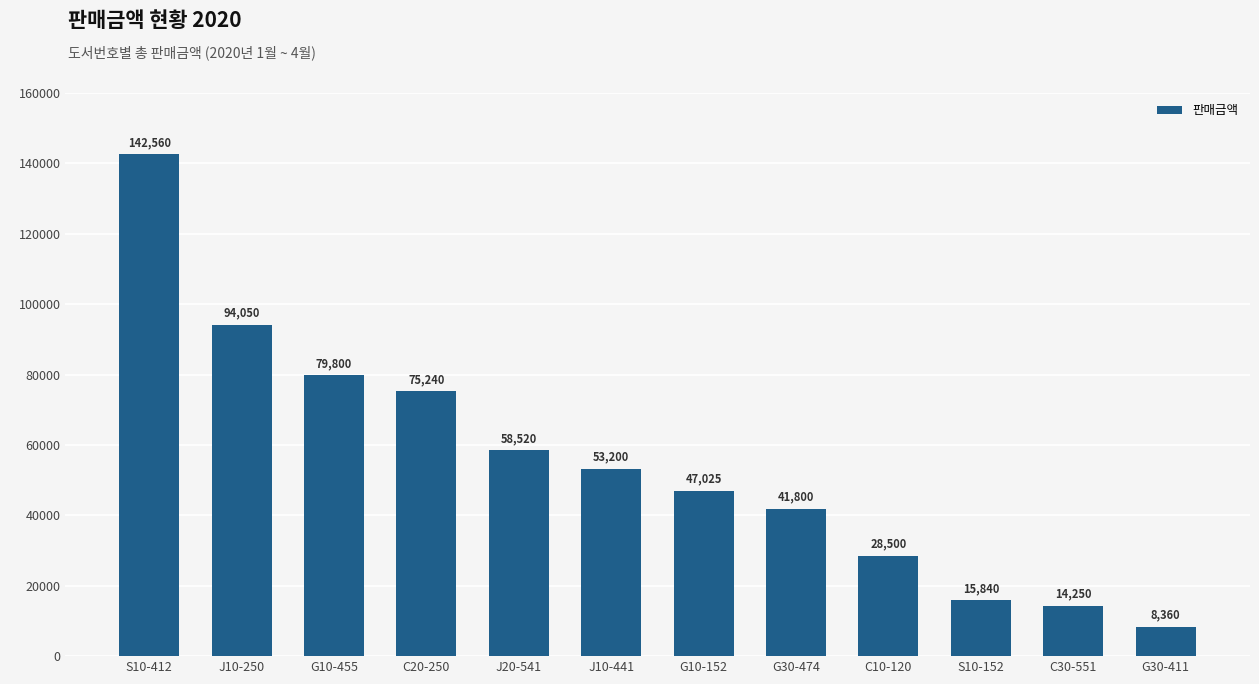

Rank the categories by value from highest to lowest.

S10-412, J10-250, G10-455, C20-250, J20-541, J10-441, G10-152, G30-474, C10-120, S10-152, C30-551, G30-411